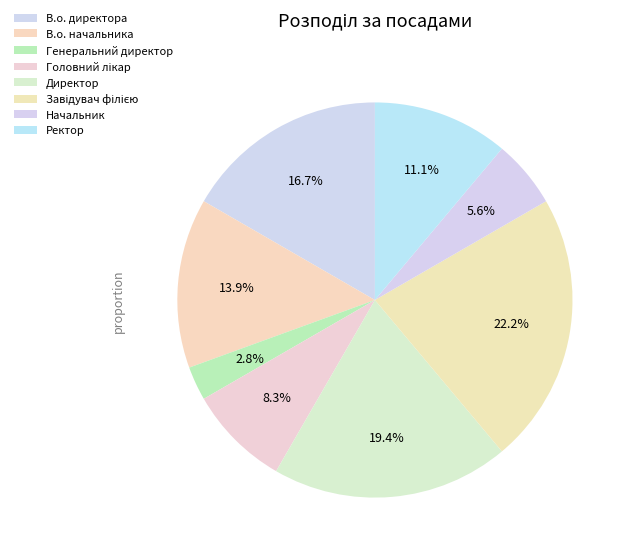

Which has a higher value, В.о. начальника or Завідувач філією?

Завідувач філією